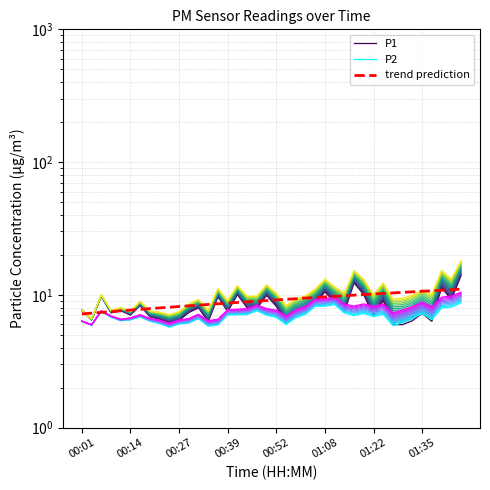

What is the smallest value displayed?

5.7